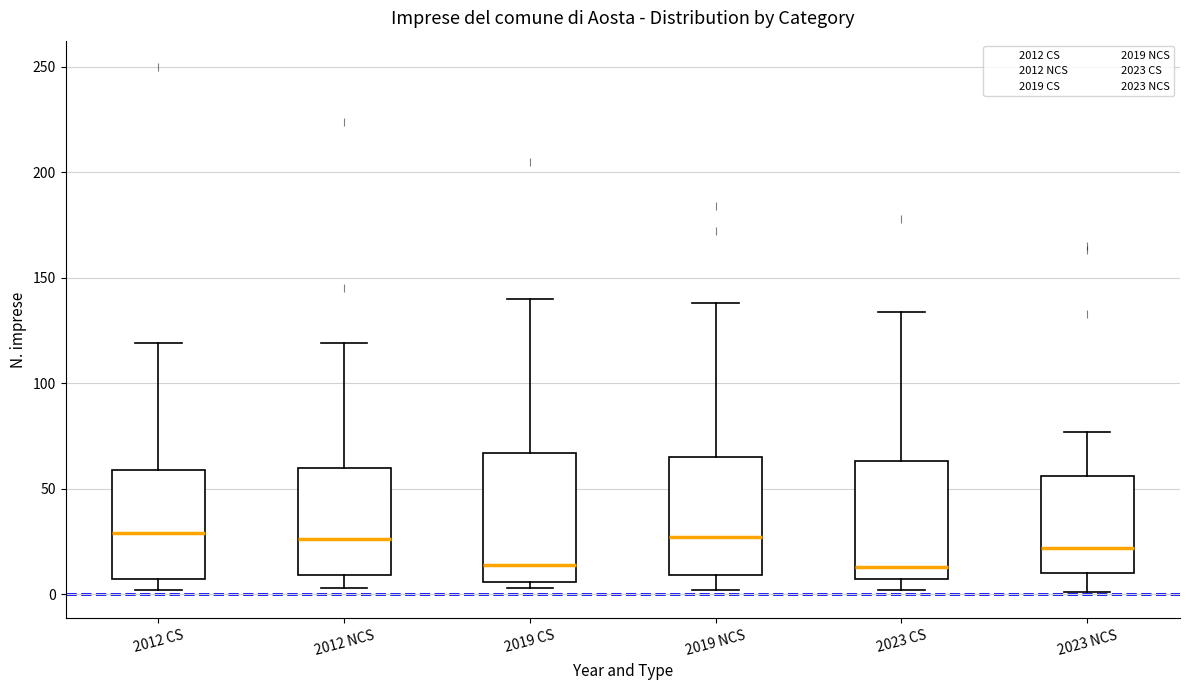

Where is the lower edge of the box for 2012 NCS on the y-axis? The values are not printed on the chart, so give them approximately, as read against the axis.

10